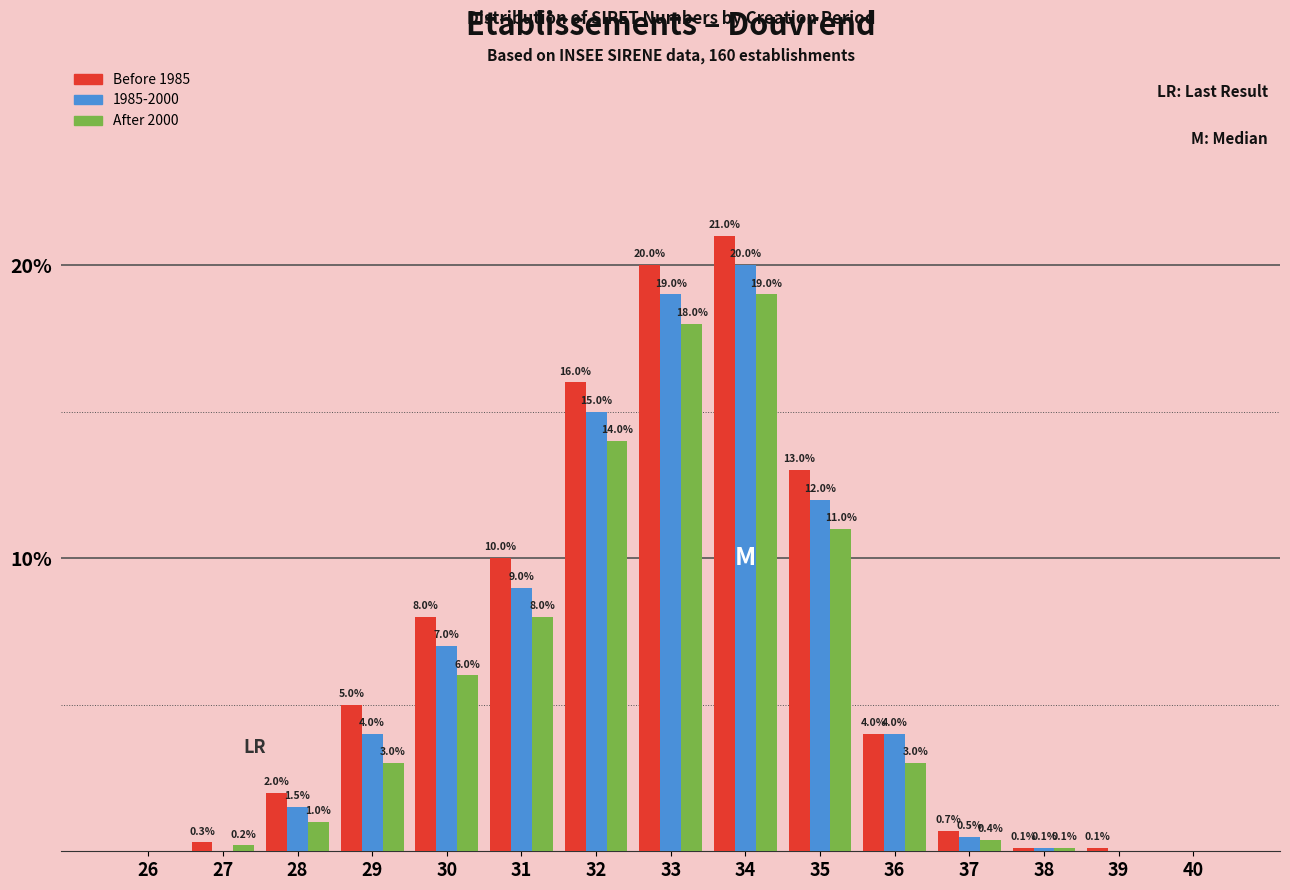

Reading left to right, extract all data points from this chart.

Before 1985: 26=0.0	27=0.3	28=2.0	29=5.0	30=8.0	31=10.0	32=16.0	33=20.0	34=21.0	35=13.0	36=4.0	37=0.7	38=0.1	39=0.1	40=0.0
1985-2000: 26=0.0	27=0.0	28=1.5	29=4.0	30=7.0	31=9.0	32=15.0	33=19.0	34=20.0	35=12.0	36=4.0	37=0.5	38=0.1	39=0.0	40=0.0
After 2000: 26=0.0	27=0.2	28=1.0	29=3.0	30=6.0	31=8.0	32=14.0	33=18.0	34=19.0	35=11.0	36=3.0	37=0.4	38=0.1	39=0.0	40=0.0